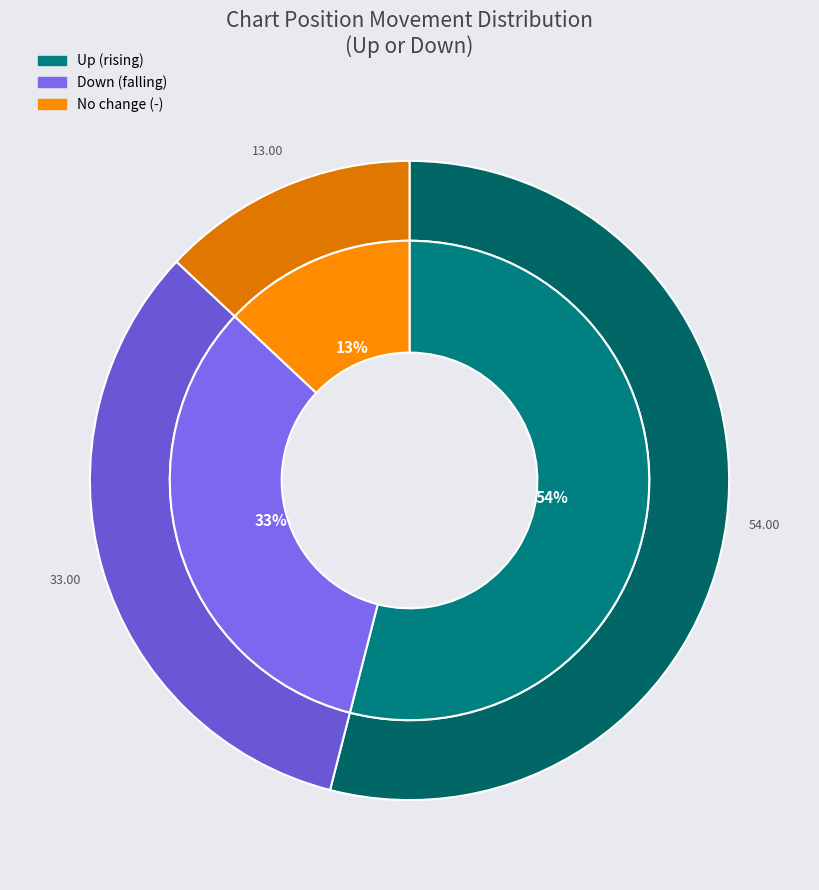

Is it true that up is 64% of the pie?

False